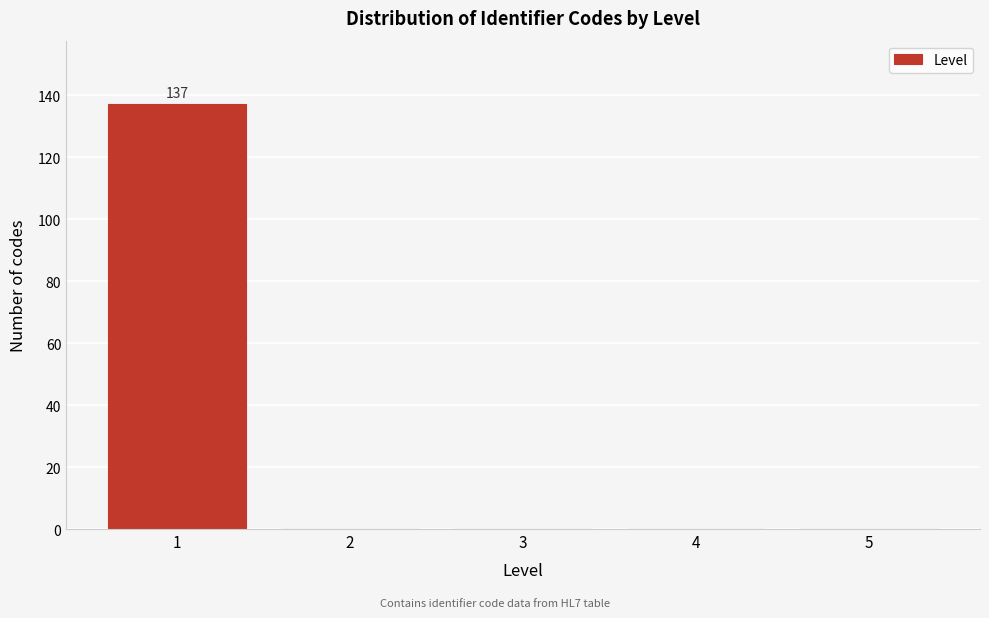

Reading left to right, extract all data points from this chart.

1=137	2=0	3=0	4=0	5=0